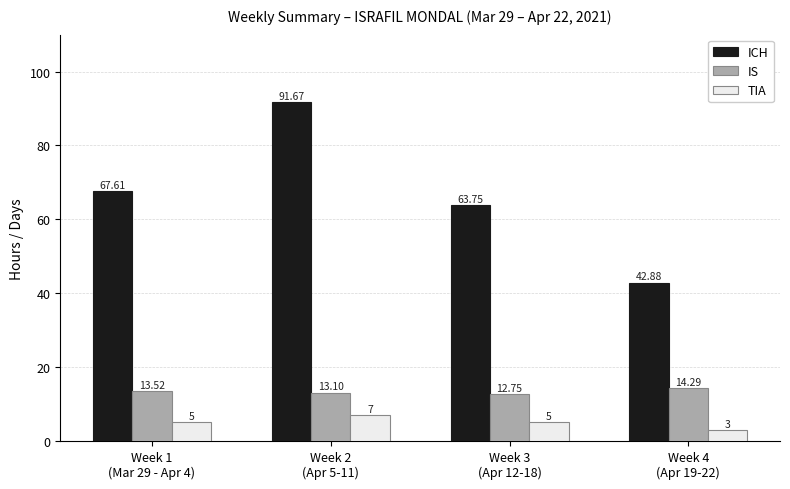

Reading right to left, what are all the values shown in this chart?

ICH: Week 4
(Apr 19-22)=42.9	Week 3
(Apr 12-18)=63.8	Week 2
(Apr 5-11)=91.7	Week 1
(Mar 29 - Apr 4)=67.6
IS: Week 4
(Apr 19-22)=14.3	Week 3
(Apr 12-18)=12.8	Week 2
(Apr 5-11)=13.1	Week 1
(Mar 29 - Apr 4)=13.5
TIA: Week 4
(Apr 19-22)=3.0	Week 3
(Apr 12-18)=5.0	Week 2
(Apr 5-11)=7.0	Week 1
(Mar 29 - Apr 4)=5.0